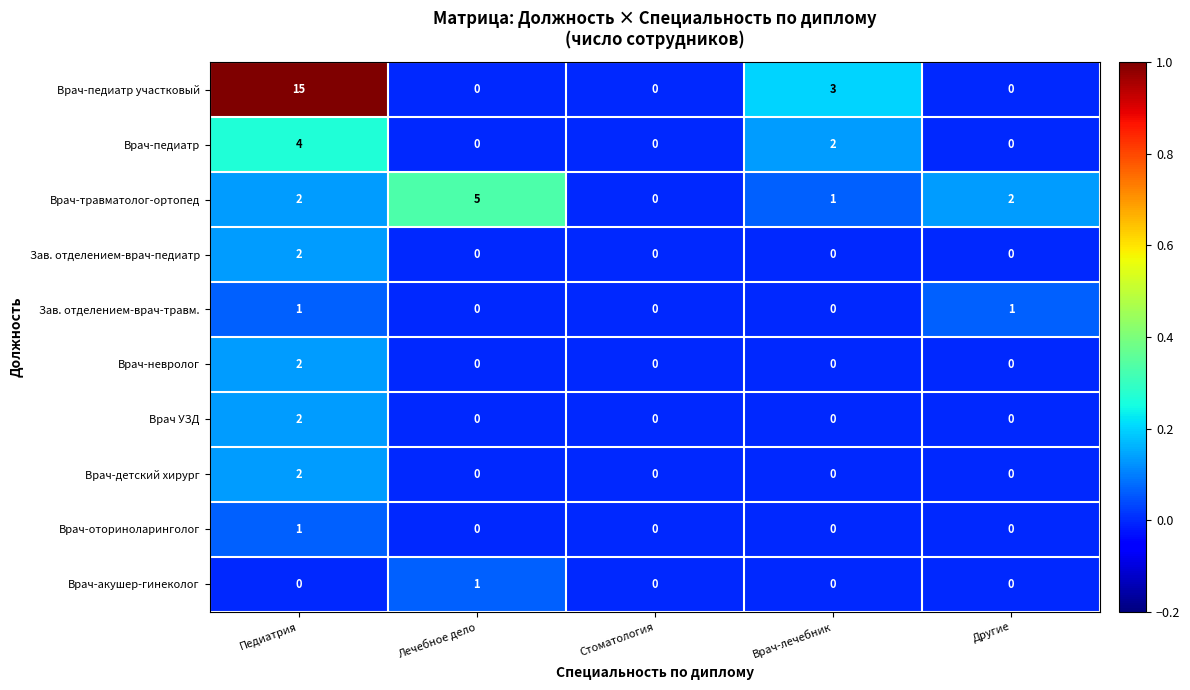

The value of Зав. отделением-врач-травм. at Лечебное дело is 0. True or false?

True